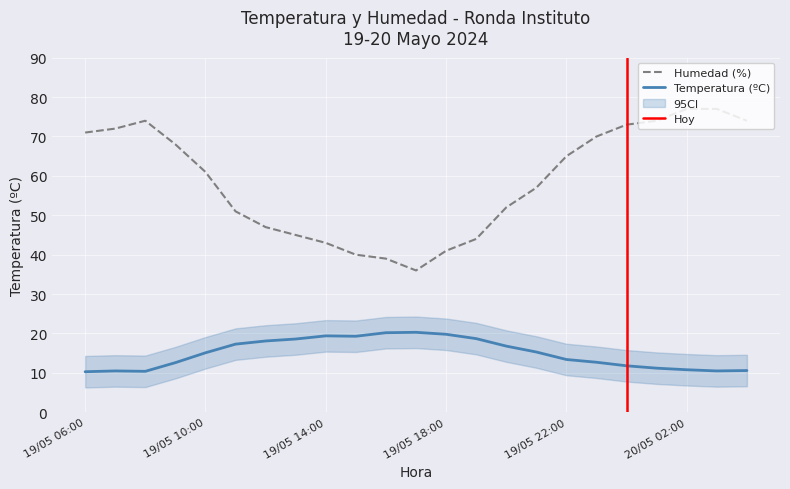

True or false: Humedad (%) and Temperatura (ºC) intersect in this chart.

False